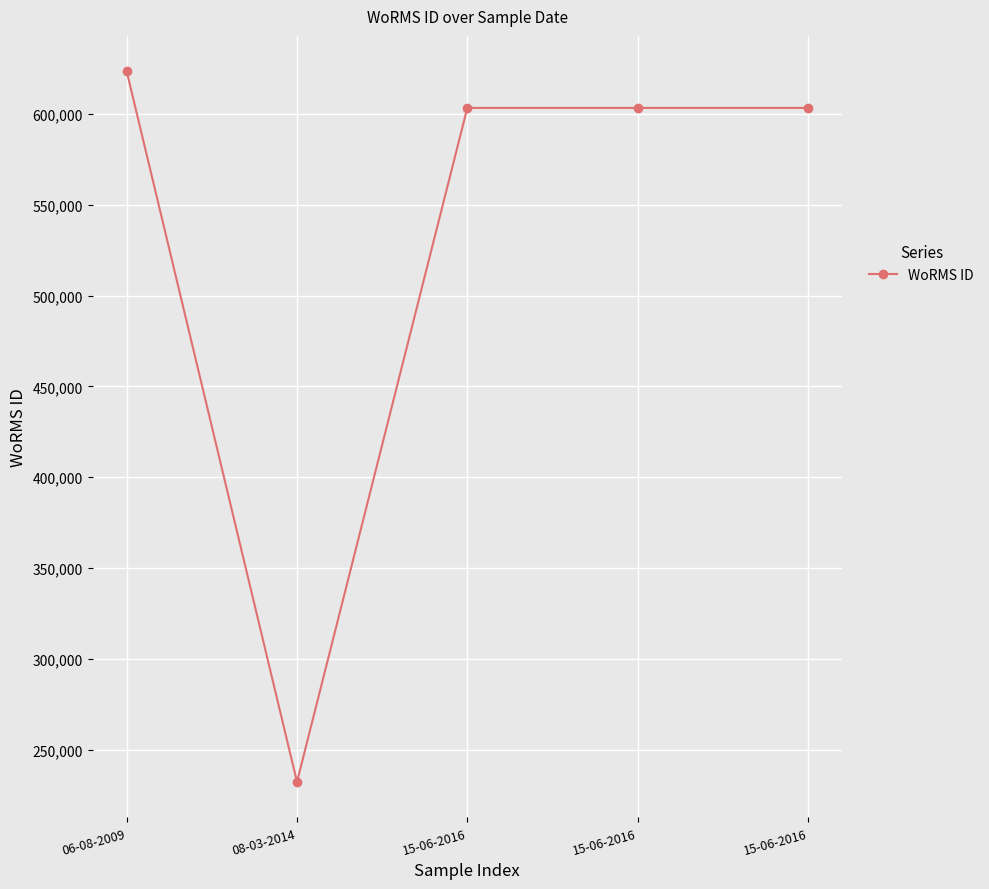

What is the label of the 4th point from the right?

08-03-2014